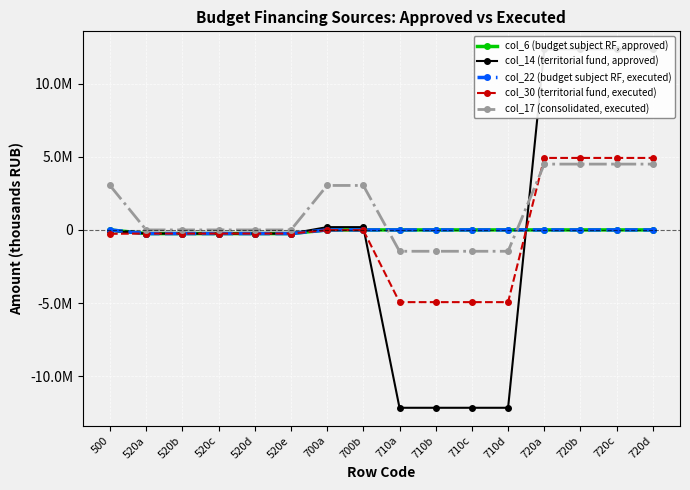

How many col_22 (budget subject RF, executed) values are between -250000 and 0?

16